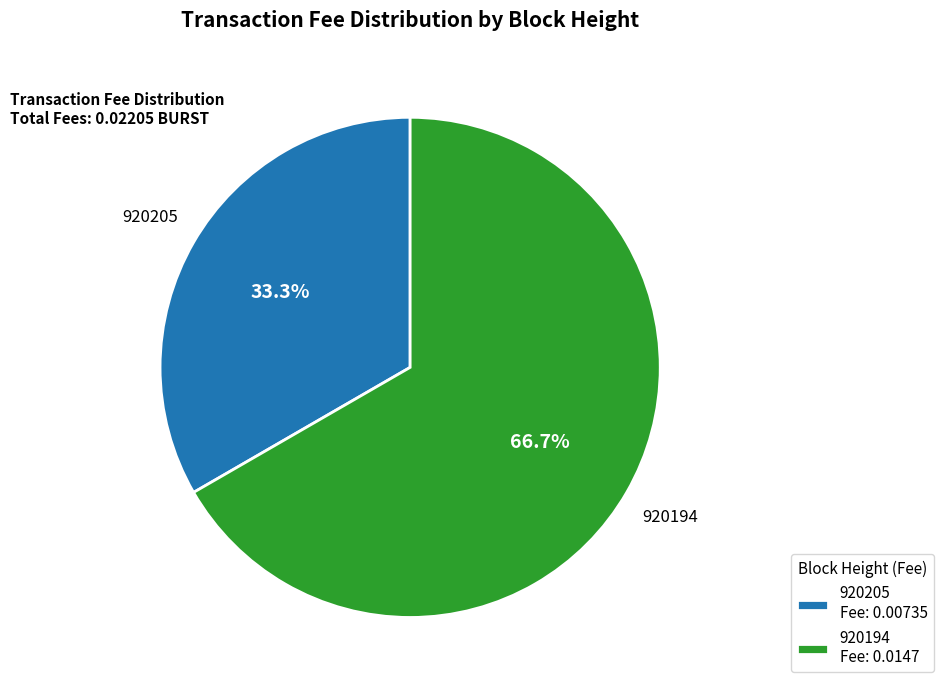

To the nearest percent, what is the difference between the 920205 and 920194 slice percentages?

33%